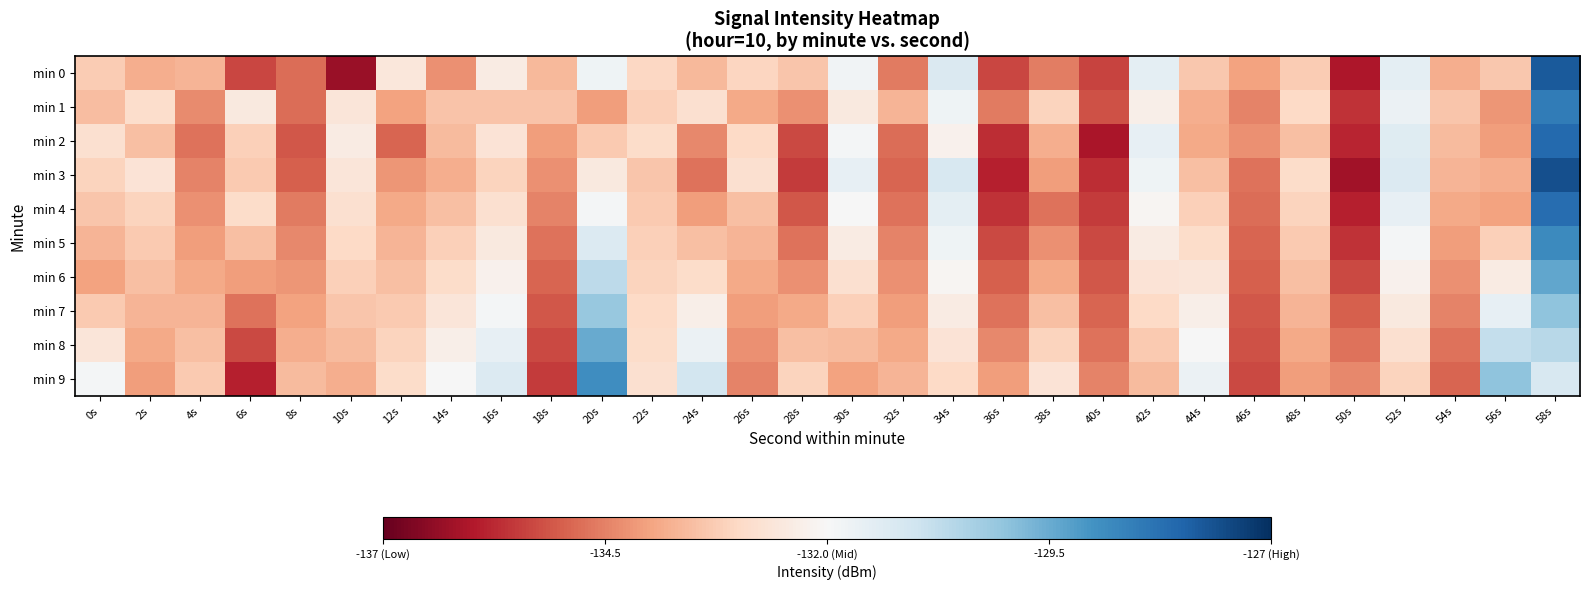

Reading left to right, what are all the values shown in this chart?

min 0: 0s=-133.3	2s=-133.8	4s=-133.7	6s=-135.3	8s=-134.8	10s=-136.3	12s=-132.6	14s=-134.3	16s=-132.4	18s=-133.6	20s=-131.8	22s=-133.0	24s=-133.6	26s=-133.1	28s=-133.4	30s=-131.8	32s=-134.6	34s=-131.3	36s=-135.3	38s=-134.5	40s=-135.4	42s=-131.5	44s=-133.3	46s=-134.0	48s=-133.3	50s=-136.0	52s=-131.5	54s=-133.8	56s=-133.4	58s=-127.8
min 1: 0s=-133.6	2s=-132.9	4s=-134.4	6s=-132.5	8s=-134.8	10s=-132.6	12s=-134.0	14s=-133.4	16s=-133.4	18s=-133.4	20s=-134.1	22s=-133.2	24s=-132.8	26s=-133.9	28s=-134.3	30s=-132.5	32s=-133.7	34s=-131.8	36s=-134.6	38s=-133.1	40s=-135.2	42s=-132.3	44s=-133.8	46s=-134.5	48s=-133.0	50s=-135.6	52s=-131.7	54s=-133.4	56s=-134.2	58s=-128.5
min 2: 0s=-132.8	2s=-133.5	4s=-134.7	6s=-133.2	8s=-135.1	10s=-132.4	12s=-134.9	14s=-133.6	16s=-132.7	18s=-134.1	20s=-133.3	22s=-132.9	24s=-134.4	26s=-133.0	28s=-135.3	30s=-131.9	32s=-134.8	34s=-132.2	36s=-135.7	38s=-133.8	40s=-136.1	42s=-131.6	44s=-133.9	46s=-134.3	48s=-133.5	50s=-135.8	52s=-131.4	54s=-133.6	56s=-134.1	58s=-128.1
min 3: 0s=-133.1	2s=-132.7	4s=-134.5	6s=-133.3	8s=-135.0	10s=-132.6	12s=-134.2	14s=-133.8	16s=-133.1	18s=-134.3	20s=-132.5	22s=-133.4	24s=-134.7	26s=-132.8	28s=-135.5	30s=-131.6	32s=-134.9	34s=-131.2	36s=-135.9	38s=-134.1	40s=-135.7	42s=-131.8	44s=-133.5	46s=-134.7	48s=-132.9	50s=-136.2	52s=-131.3	54s=-133.7	56s=-133.8	58s=-127.6
min 4: 0s=-133.4	2s=-133.1	4s=-134.3	6s=-132.9	8s=-134.6	10s=-132.8	12s=-133.9	14s=-133.5	16s=-132.8	18s=-134.5	20s=-131.9	22s=-133.3	24s=-134.1	26s=-133.5	28s=-135.1	30s=-132.0	32s=-134.7	34s=-131.5	36s=-135.6	38s=-134.7	40s=-135.5	42s=-132.1	44s=-133.2	46s=-134.8	48s=-133.1	50s=-135.9	52s=-131.6	54s=-133.9	56s=-134.0	58s=-128.2
min 5: 0s=-133.7	2s=-133.3	4s=-134.1	6s=-133.5	8s=-134.4	10s=-133.0	12s=-133.7	14s=-133.2	16s=-132.5	18s=-134.7	20s=-131.3	22s=-133.2	24s=-133.5	26s=-133.7	28s=-134.7	30s=-132.4	32s=-134.5	34s=-131.8	36s=-135.3	38s=-134.3	40s=-135.3	42s=-132.4	44s=-132.9	46s=-134.9	48s=-133.3	50s=-135.6	52s=-131.9	54s=-134.1	56s=-133.2	58s=-128.8
min 6: 0s=-134.0	2s=-133.5	4s=-133.9	6s=-134.1	8s=-134.2	10s=-133.2	12s=-133.5	14s=-132.9	16s=-132.2	18s=-134.9	20s=-130.7	22s=-133.1	24s=-132.9	26s=-133.9	28s=-134.3	30s=-132.8	32s=-134.3	34s=-132.1	36s=-135.0	38s=-133.9	40s=-135.1	42s=-132.7	44s=-132.6	46s=-135.0	48s=-133.5	50s=-135.3	52s=-132.2	54s=-134.3	56s=-132.4	58s=-129.4
min 7: 0s=-133.3	2s=-133.7	4s=-133.7	6s=-134.7	8s=-134.0	10s=-133.4	12s=-133.3	14s=-132.6	16s=-131.9	18s=-135.1	20s=-130.1	22s=-133.0	24s=-132.3	26s=-134.1	28s=-133.9	30s=-133.2	32s=-134.1	34s=-132.4	36s=-134.7	38s=-133.5	40s=-134.9	42s=-133.0	44s=-132.3	46s=-135.1	48s=-133.7	50s=-135.0	52s=-132.5	54s=-134.5	56s=-131.6	58s=-130.0
min 8: 0s=-132.6	2s=-133.9	4s=-133.5	6s=-135.3	8s=-133.8	10s=-133.6	12s=-133.1	14s=-132.3	16s=-131.6	18s=-135.3	20s=-129.5	22s=-132.9	24s=-131.7	26s=-134.3	28s=-133.5	30s=-133.6	32s=-133.9	34s=-132.7	36s=-134.4	38s=-133.1	40s=-134.7	42s=-133.3	44s=-132.0	46s=-135.2	48s=-133.9	50s=-134.7	52s=-132.8	54s=-134.7	56s=-130.8	58s=-130.6
min 9: 0s=-131.9	2s=-134.1	4s=-133.3	6s=-135.9	8s=-133.6	10s=-133.8	12s=-132.9	14s=-132.0	16s=-131.3	18s=-135.5	20s=-128.9	22s=-132.8	24s=-131.1	26s=-134.5	28s=-133.1	30s=-134.0	32s=-133.7	34s=-133.0	36s=-134.1	38s=-132.7	40s=-134.5	42s=-133.6	44s=-131.7	46s=-135.3	48s=-134.1	50s=-134.4	52s=-133.1	54s=-134.9	56s=-130.0	58s=-131.2